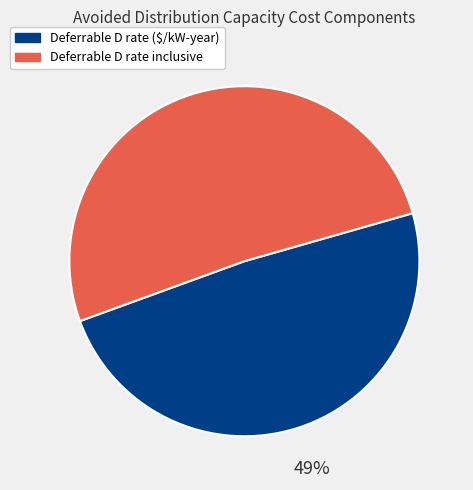

To the nearest percent, what is the difference between the largest and smallest slice percentages?

2%